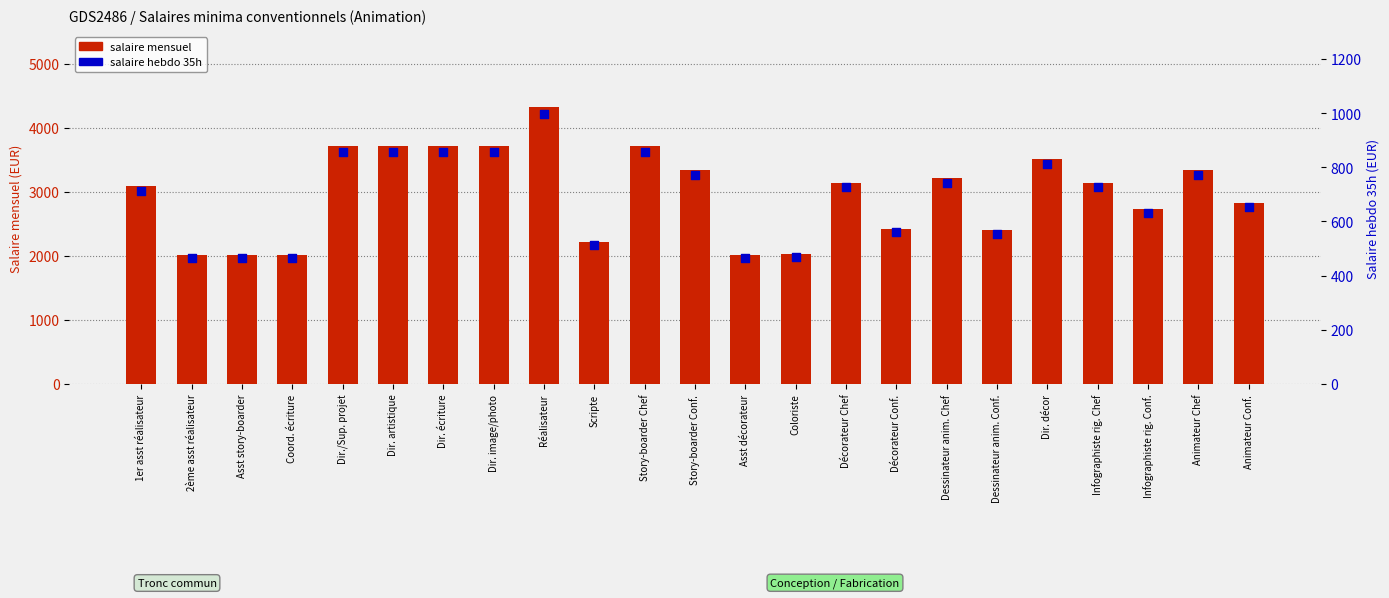

At how many categories does at least one series exceed 4287?

1